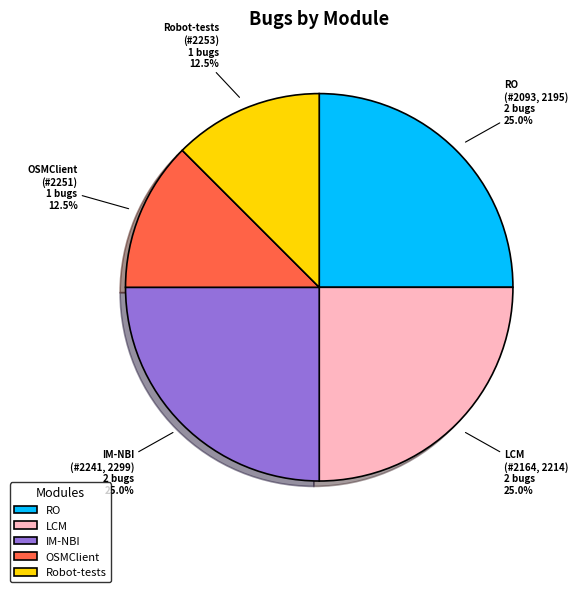

Combined, what portion of the pie is RO and IM-NBI?

50.0%